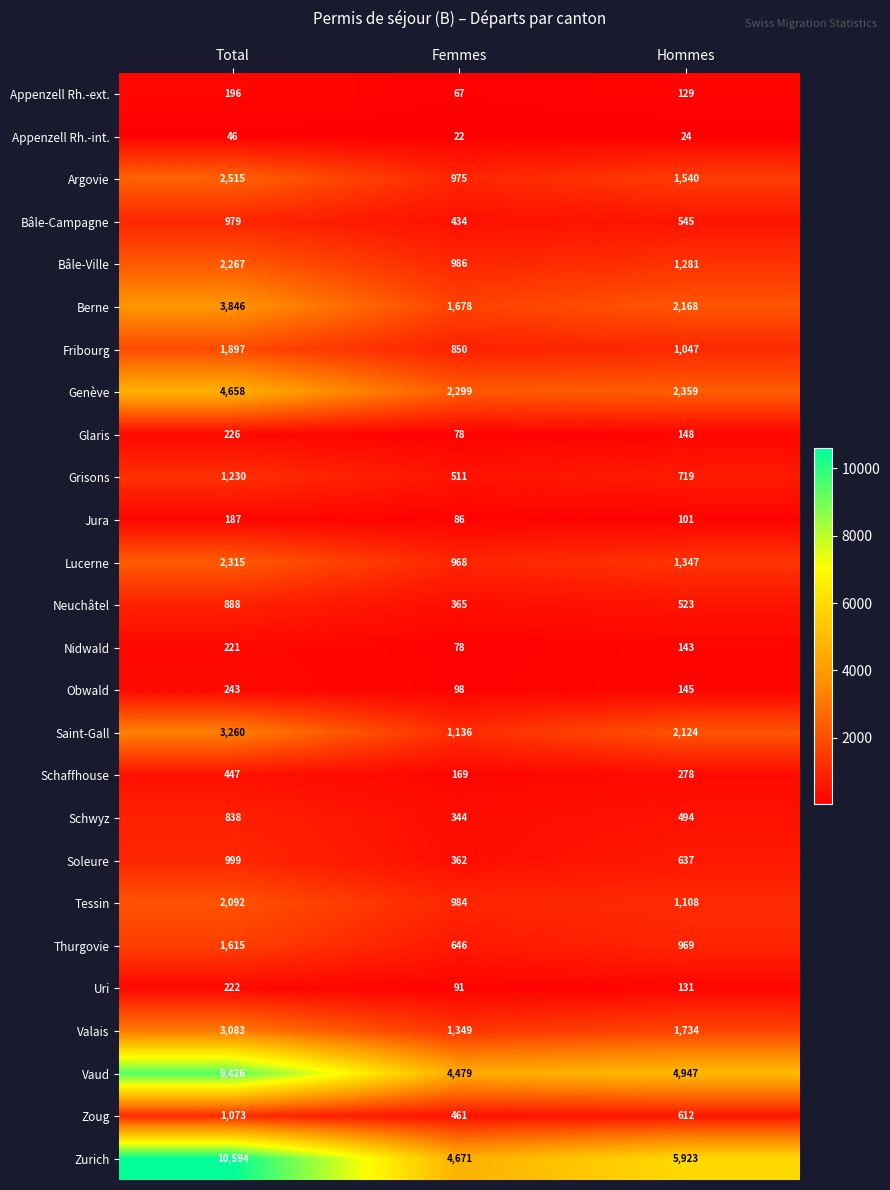

Count the Neuchâtel values in the range 365 to 888.

3